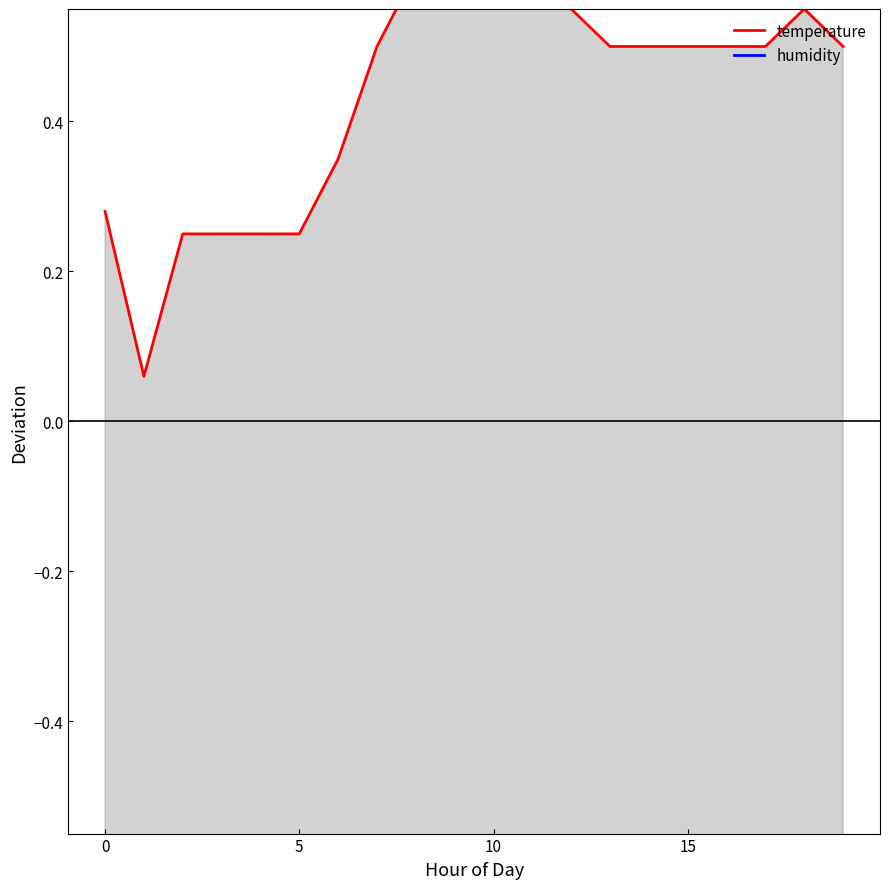

Which series changed the most between 0 and 10?

humidity